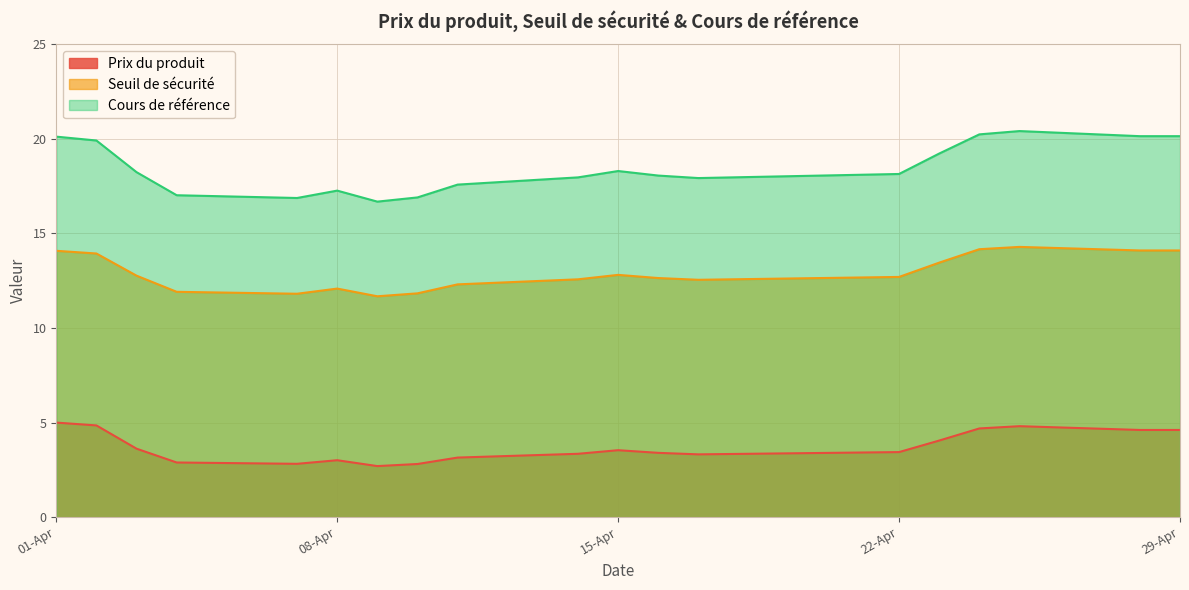

At which category is the sum across all series the highest?

2025-04-25